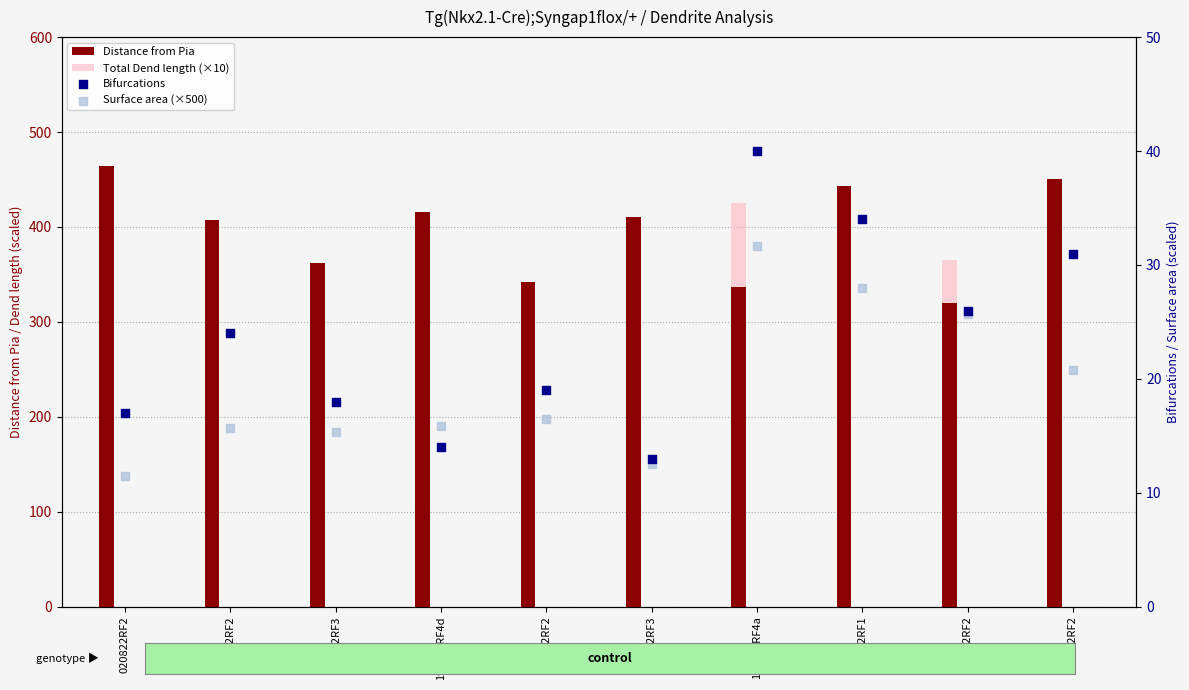

Which series reaches the maximum Y coordinate?

Distance from Pia